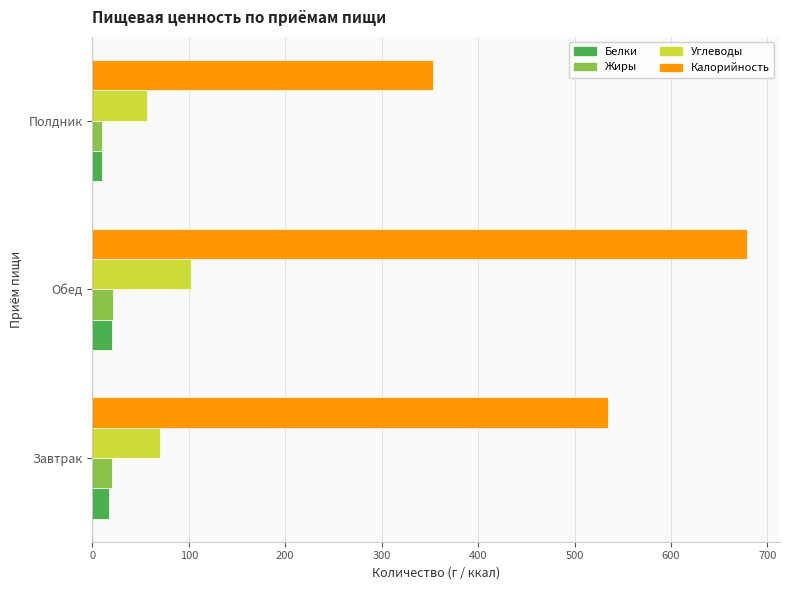

Which series changed the most between Завтрак and Полдник?

Калорийность